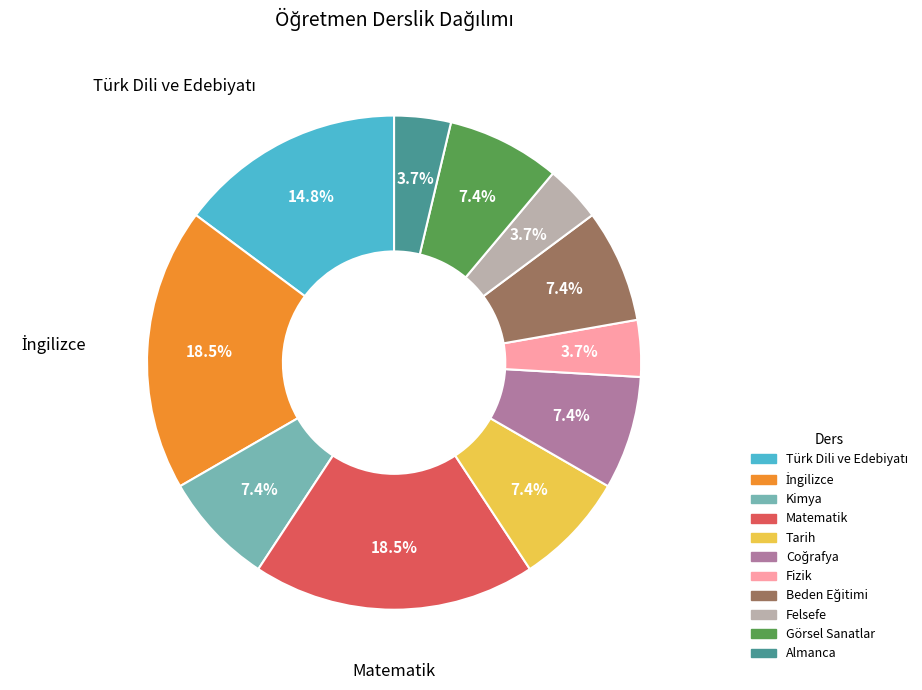

Does Görsel Sanatlar account for over 50% of the chart?

No